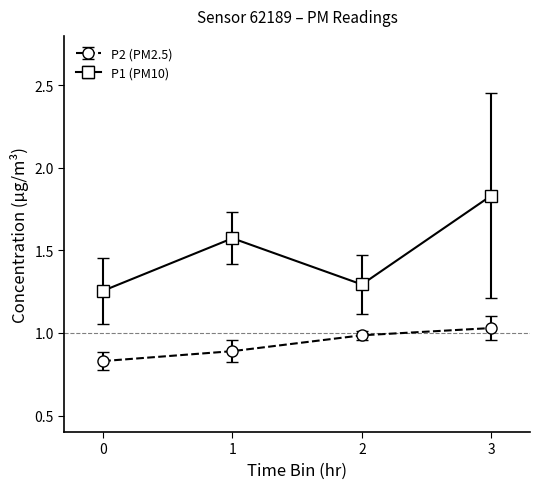

Which series has the largest total across all categories?

P1 (PM10)